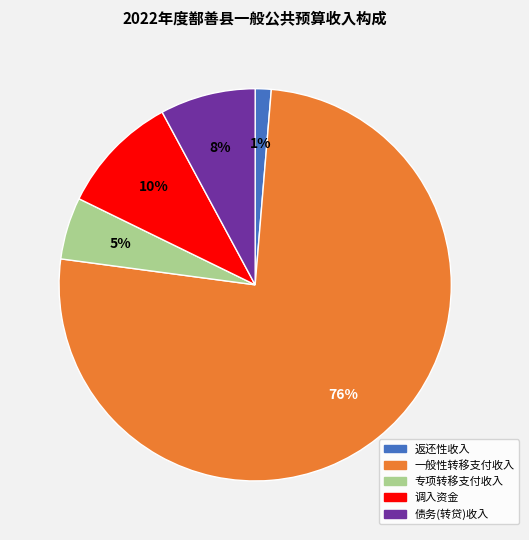

To the nearest percent, what portion does 专项转移支付收入 represent?

5%